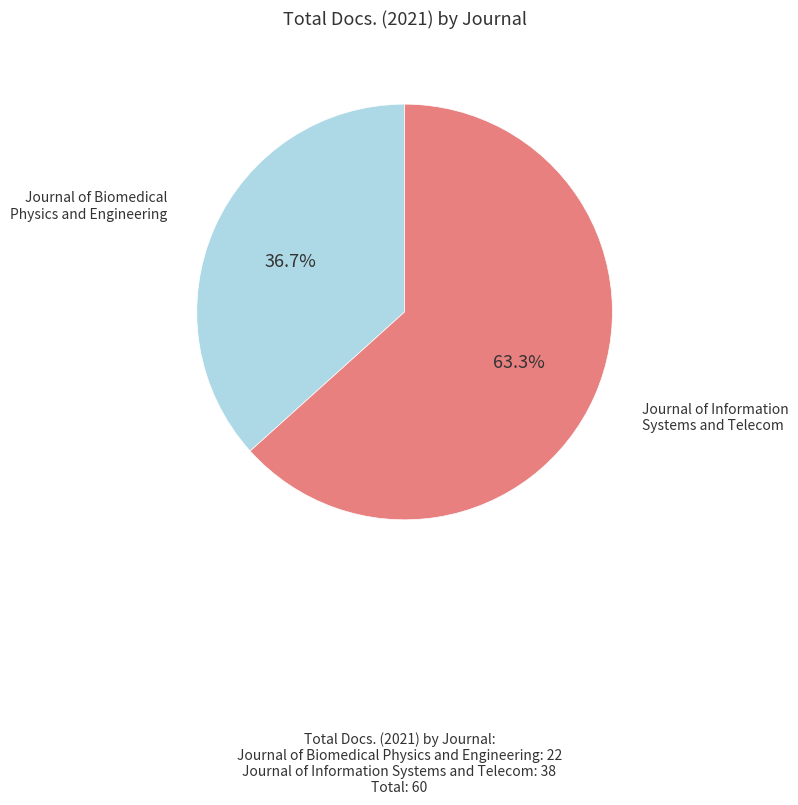

Is there a majority slice in this chart?

Yes